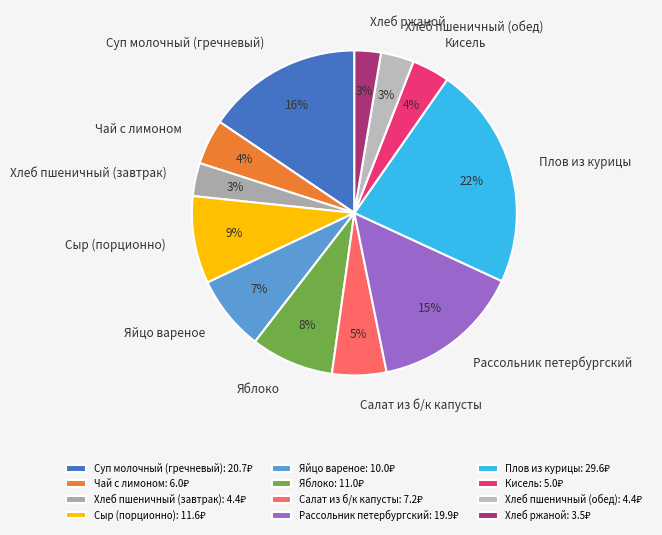

Is it true that Суп молочный (гречневый) is 22% of the pie?

False